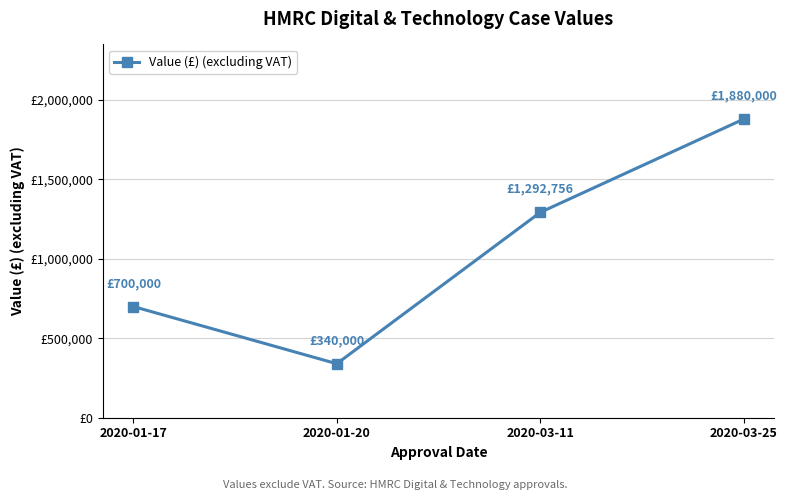

Is this an area chart (filled region under the line)?

No